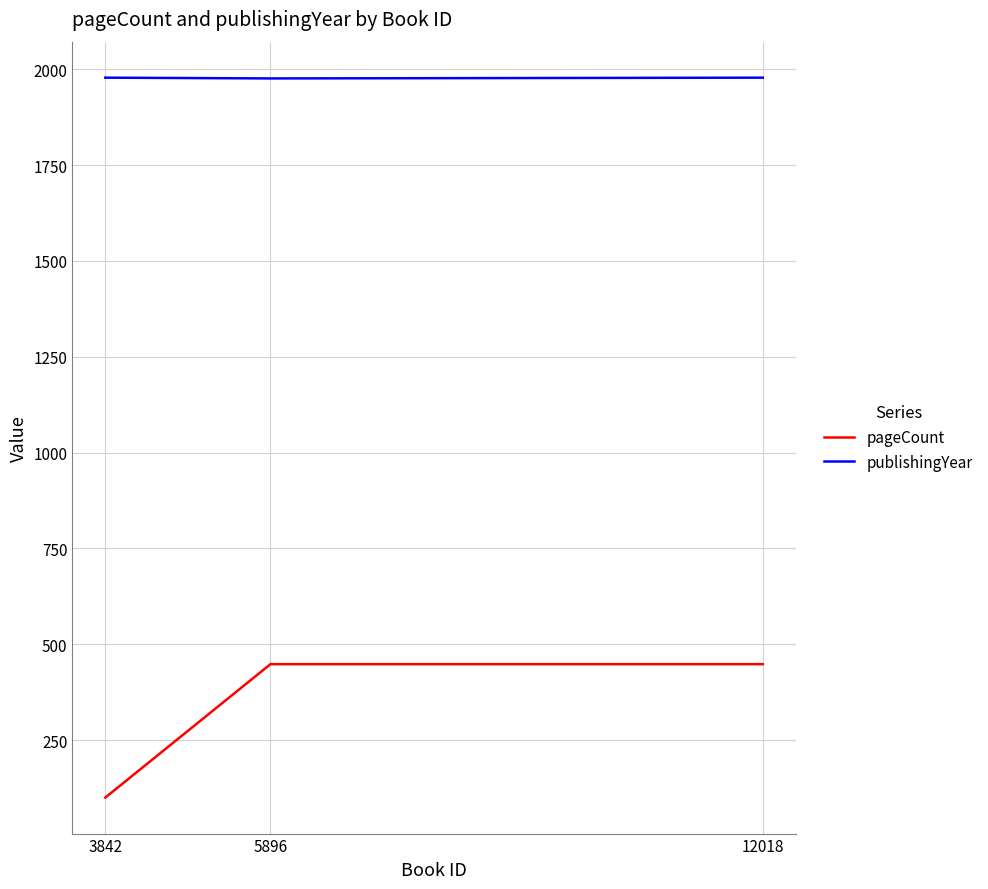

What is the maximum value for pageCount?

448